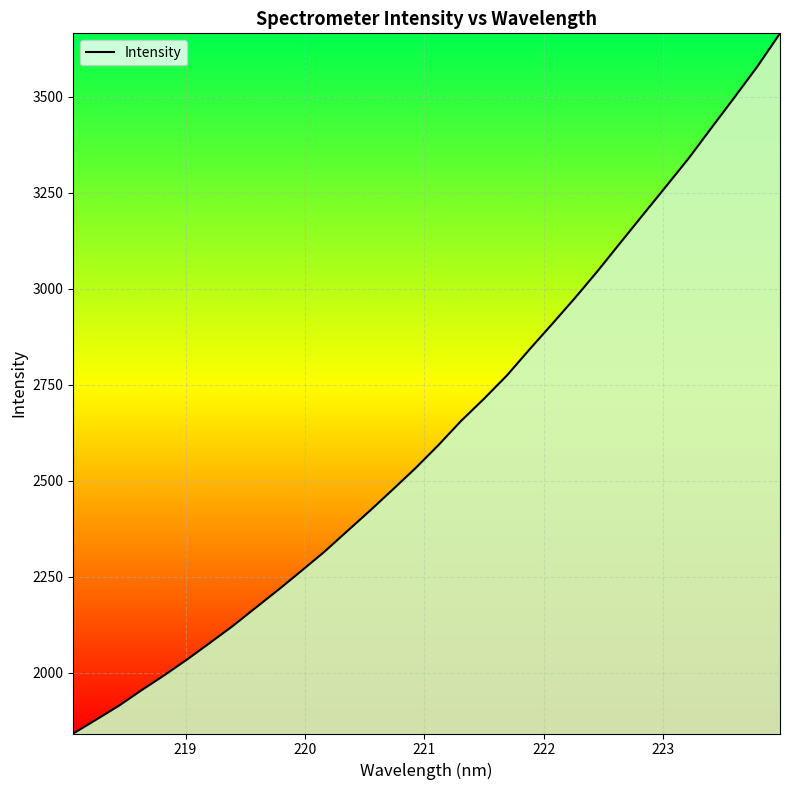

What is the minimum value shown in the chart?

1841.9